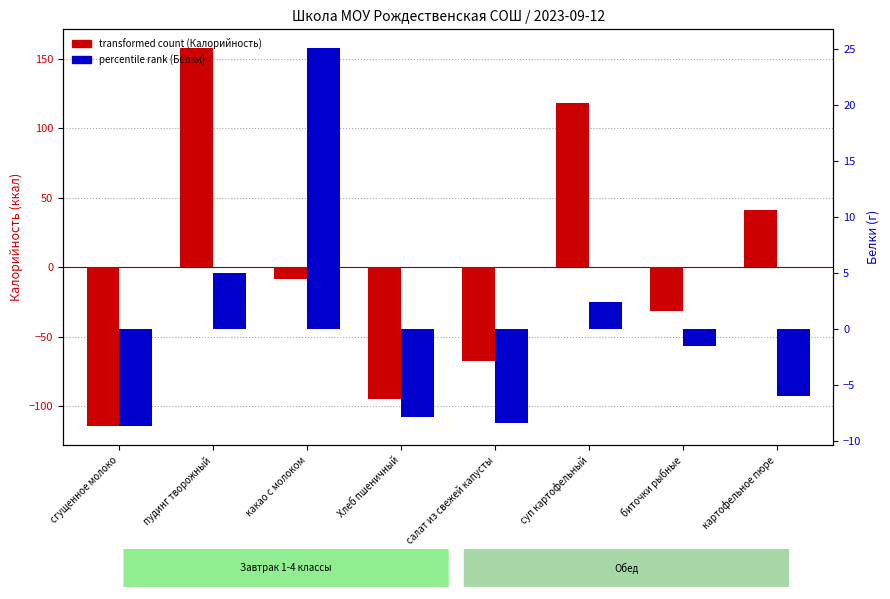

Which category has the highest value in the transformed count (Калорийность) series?

пудинг творожный